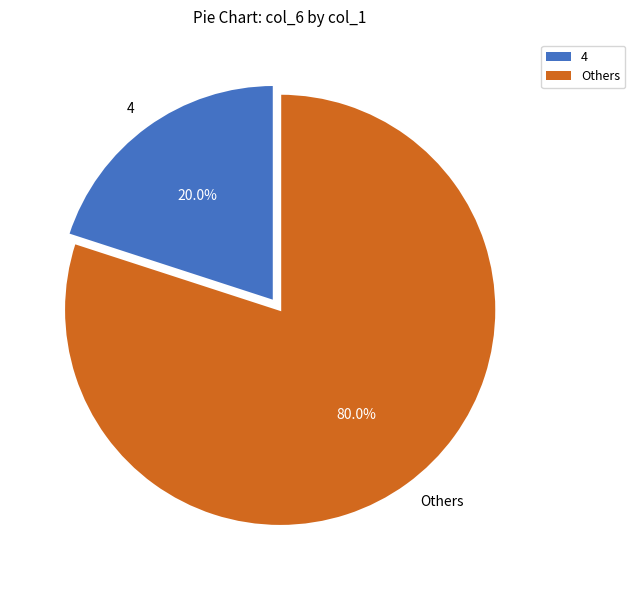

Combined, do 4 and Others account for over 50%?

Yes